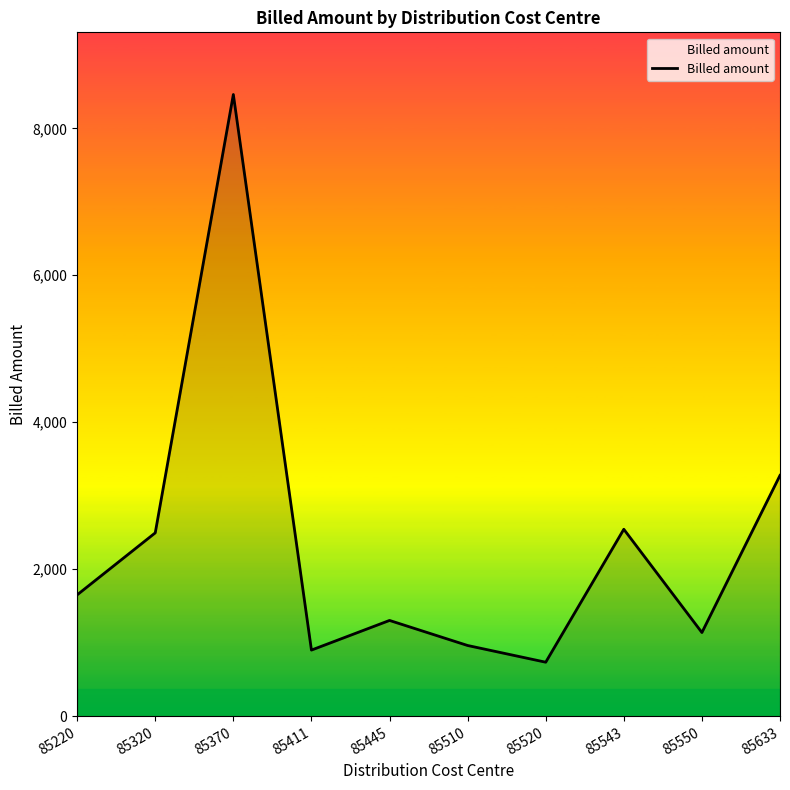

What is the approximate value at 85370?

8460.0